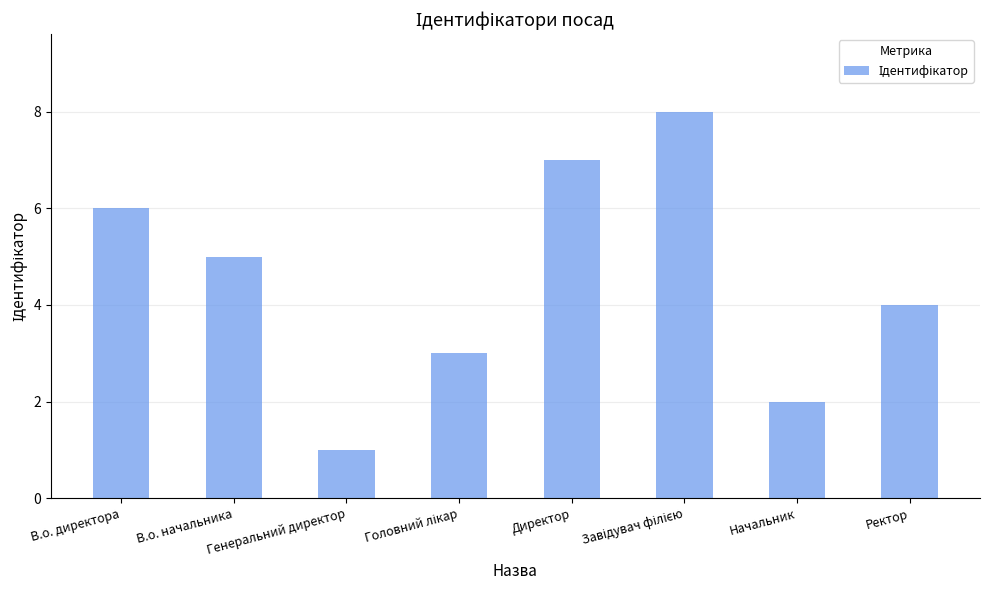

Read the value at В.о. начальника.

5